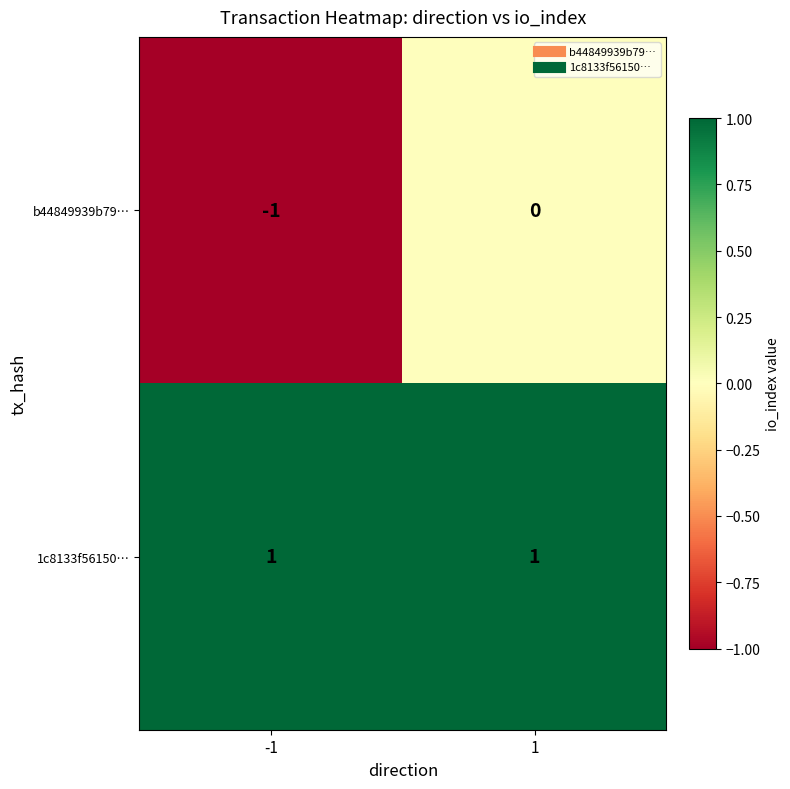

Which series has the widest spread of values?

b44849939b79…